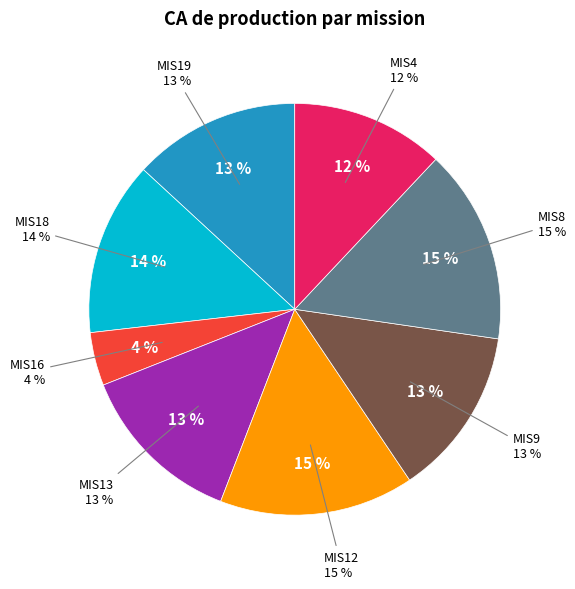

Is MIS9 the majority of the pie?

No